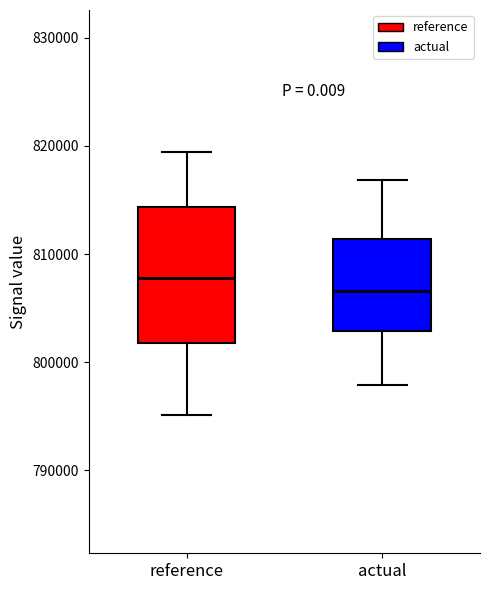

Comparing the boxes themselves (not the whiskers), which one is the tallest?

reference